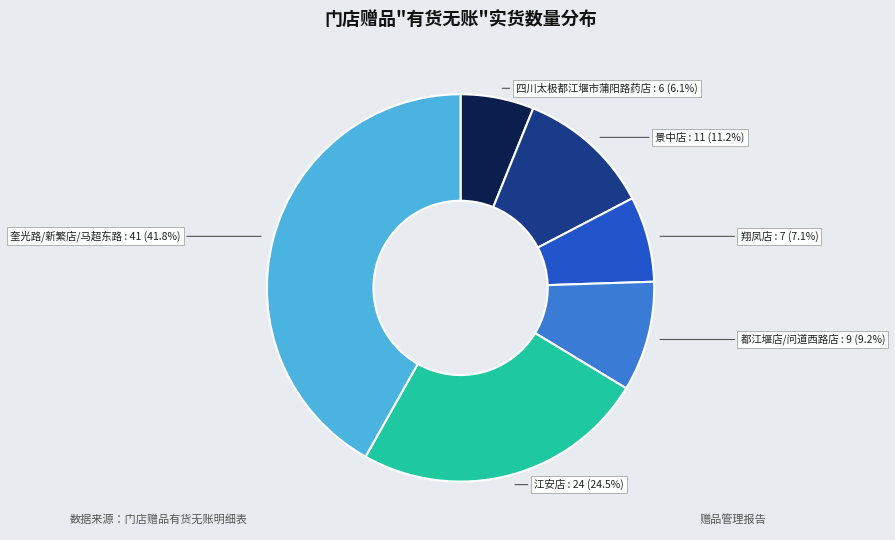

Is there any slice that represents more than half of the pie?

No